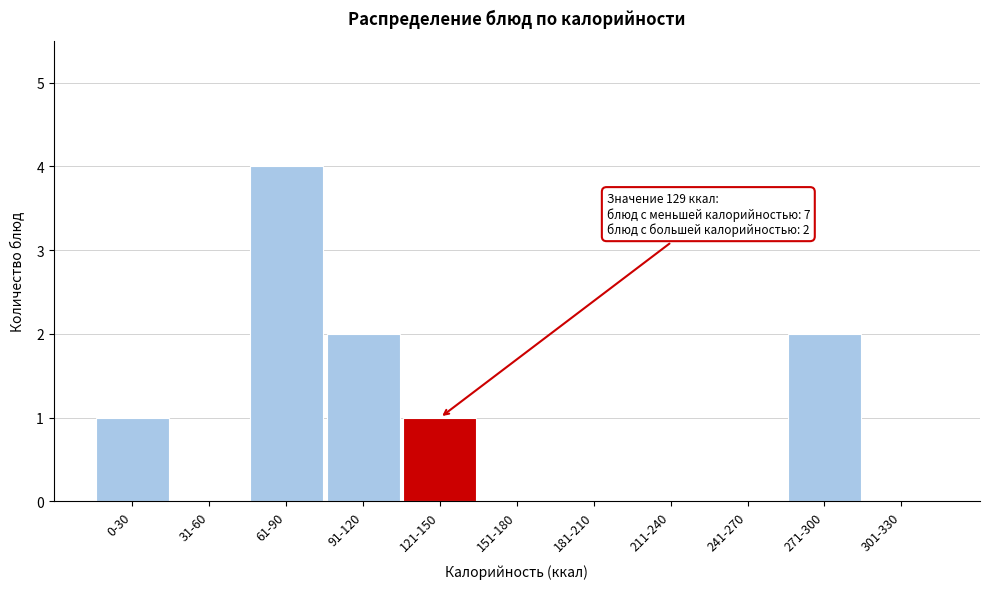

Reading right to left, what are all the values shown in this chart?

301-330=0	271-300=2	241-270=0	211-240=0	181-210=0	151-180=0	121-150=1	91-120=2	61-90=4	31-60=0	0-30=1